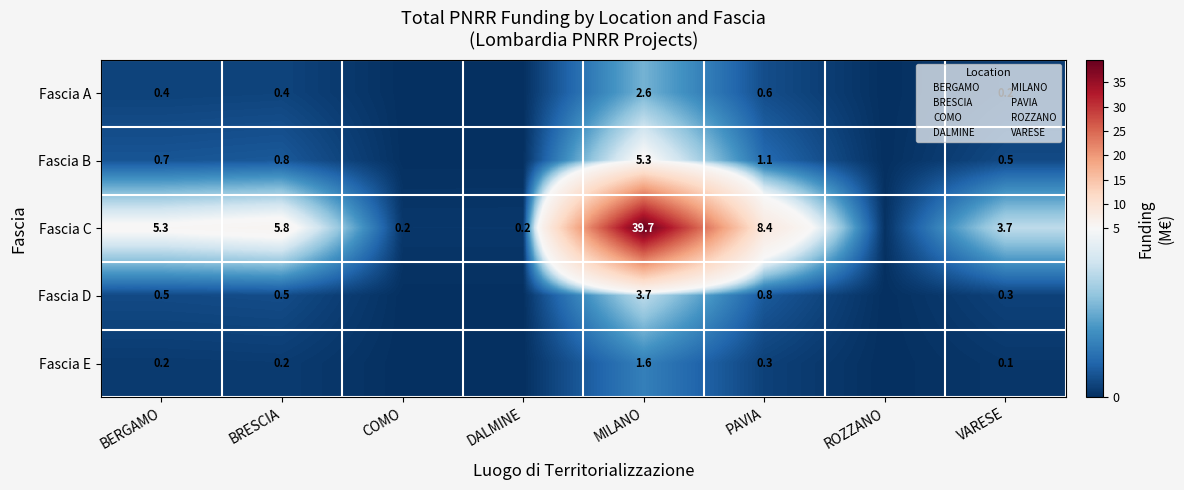

At which category is the sum across all series the highest?

MILANO